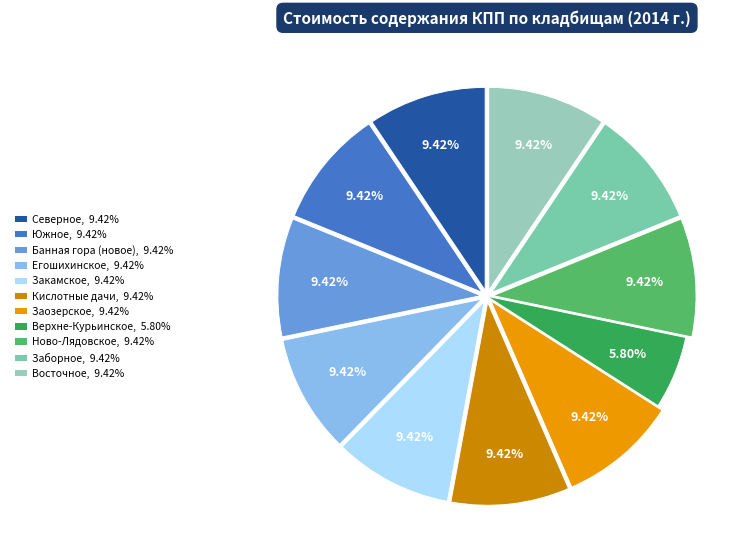

To the nearest percent, what percentage of the pie is Верхне-Курьинское?

6%